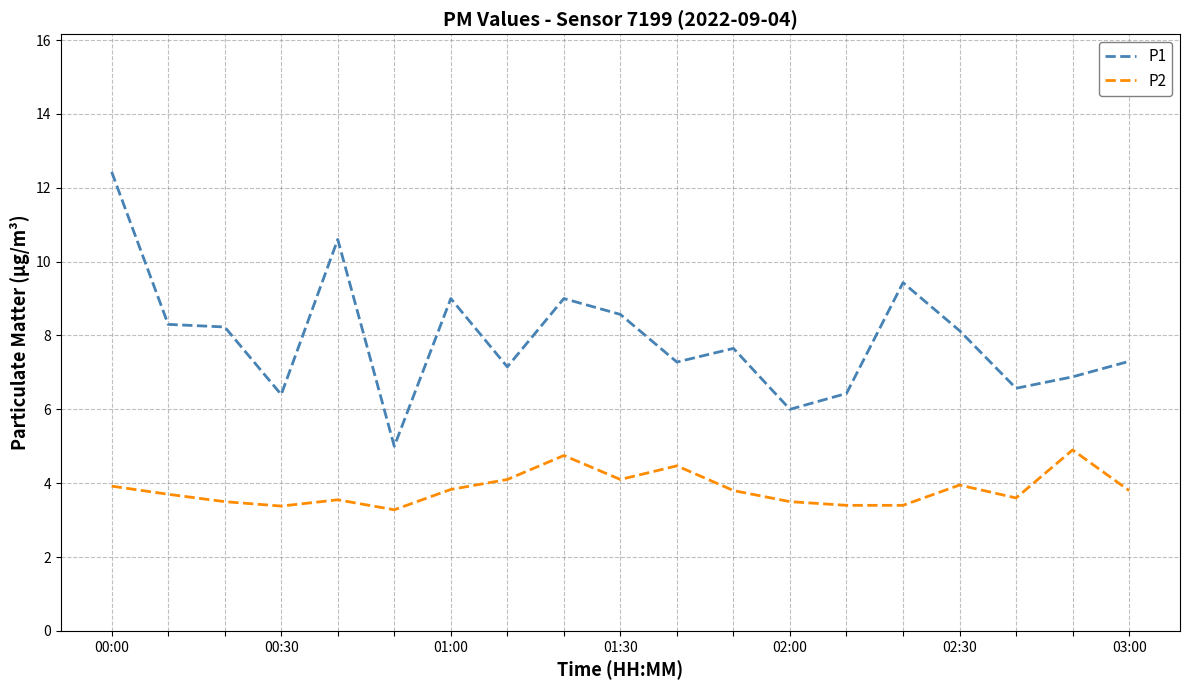

True or false: P2 and P1 cross at least once.

False